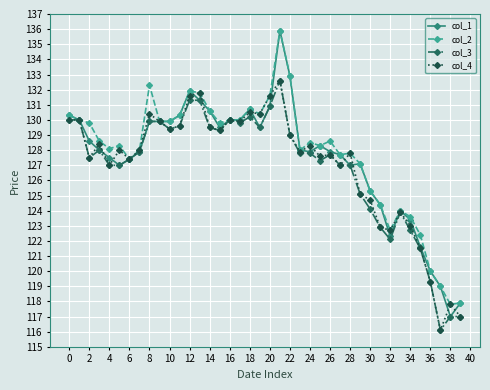

Which series has the widest spread of values?

col_1